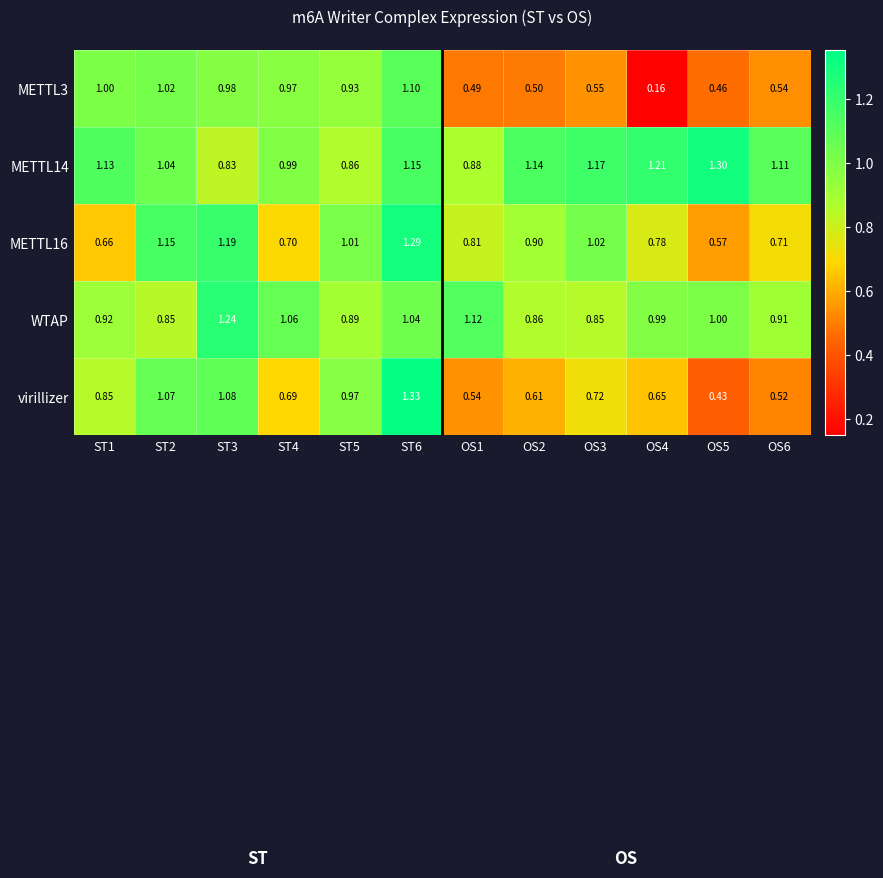

Between ST1 and ST4, which series saw the biggest shift?

virillizer